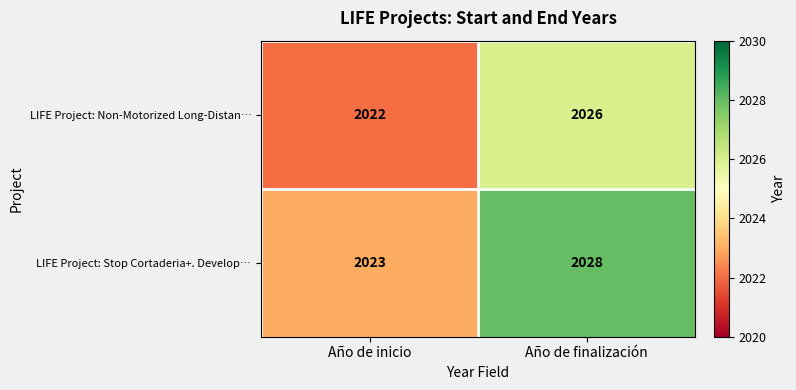

What is the total value across all series at Año de inicio?

4045